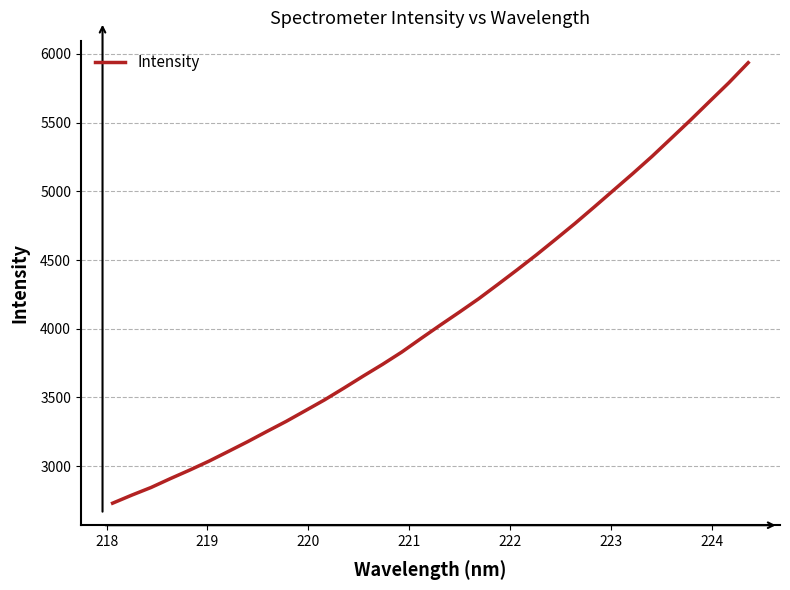

What is the minimum value shown in the chart?

2731.2